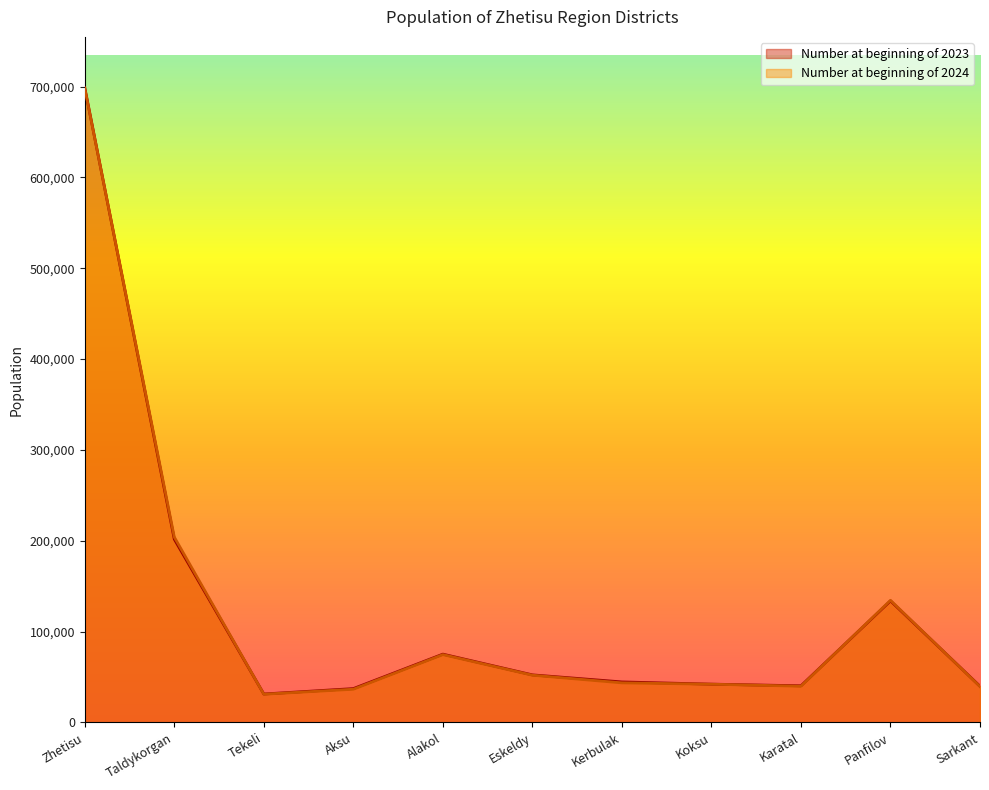

Reading left to right, what are all the values shown in this chart?

Number at beginning of 2023: 698726	201670	31318	37279	75203	52379	44608	42166	40371	133837	39895
Number at beginning of 2024: 697987	204059	31110	36564	74685	52017	43579	42106	39911	134431	39525